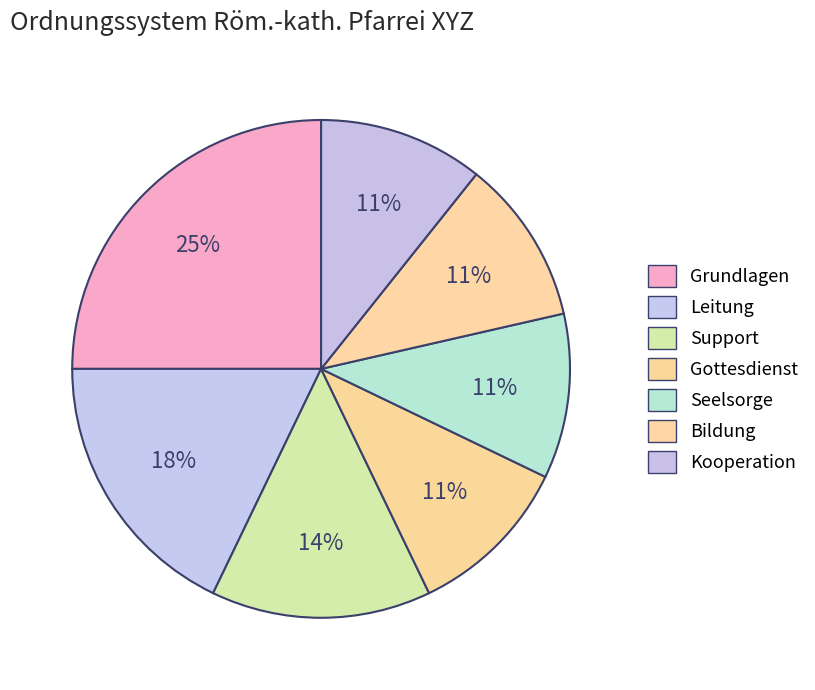

Is Leitung the majority of the pie?

No